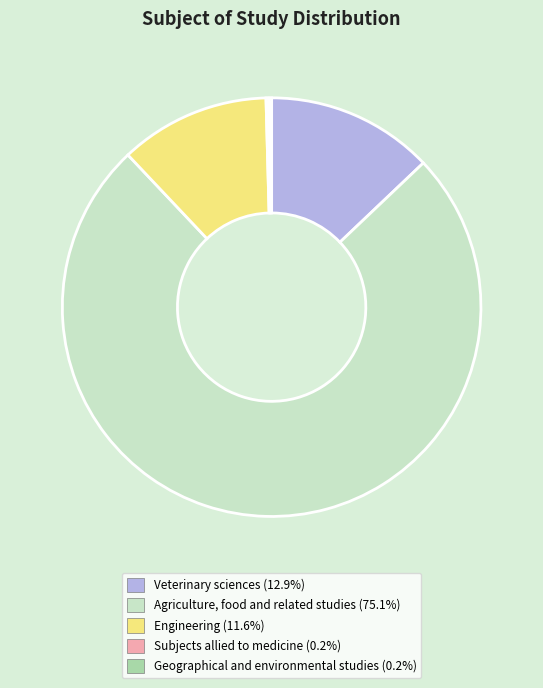

Is there any slice that represents more than half of the pie?

Yes